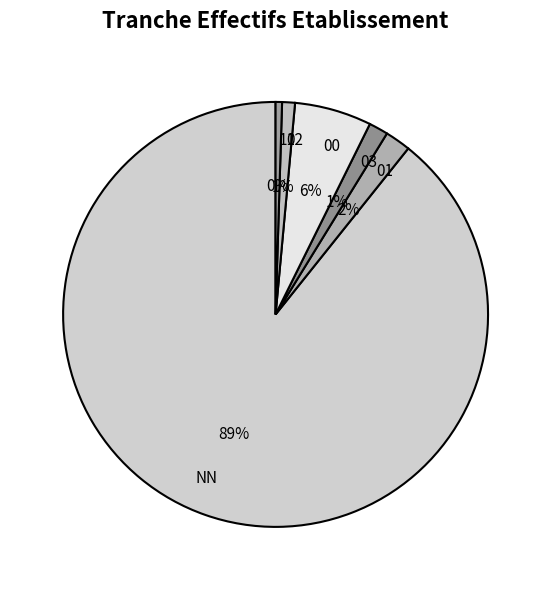

To the nearest percent, what is the difference between the 02 and 00 slice percentages?

5%